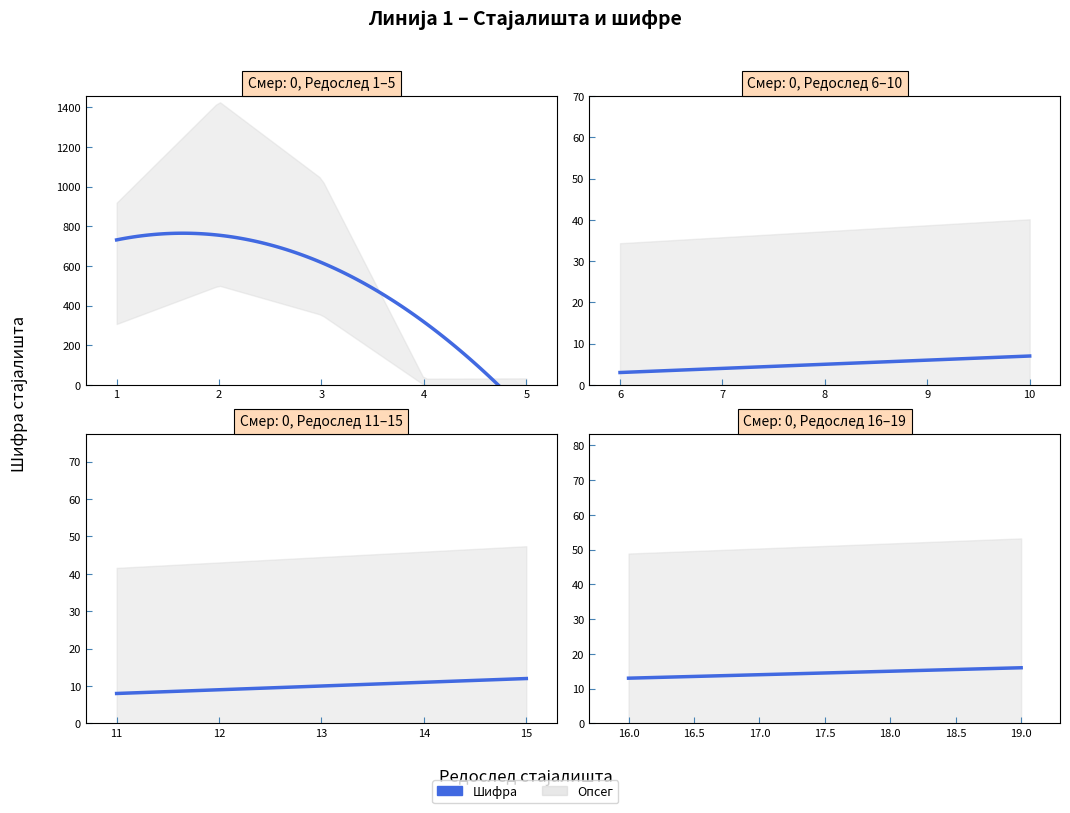

Which series has the largest total across all categories?

Шифра